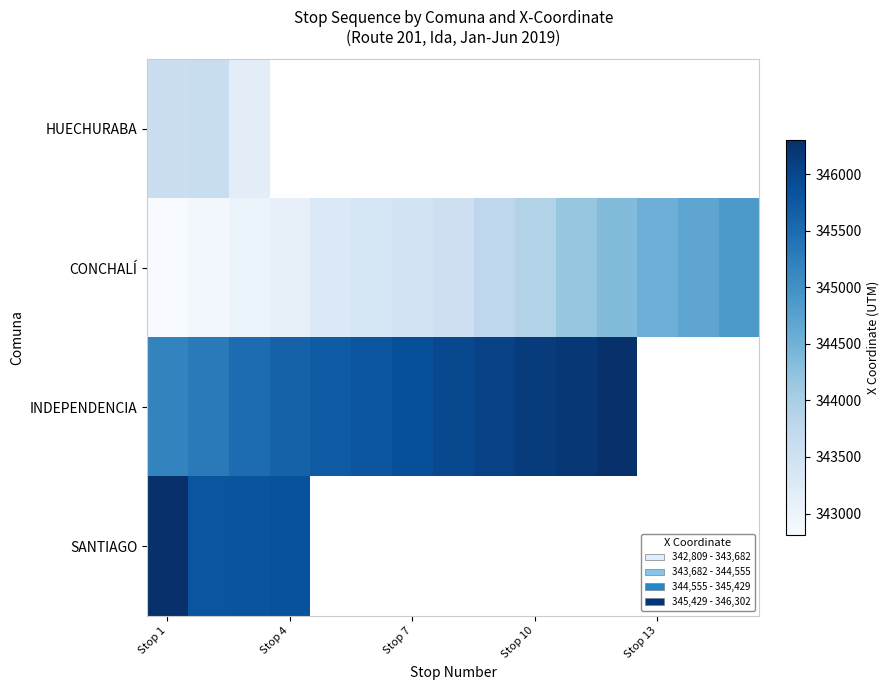

What is the minimum value shown in the chart?

342809.3